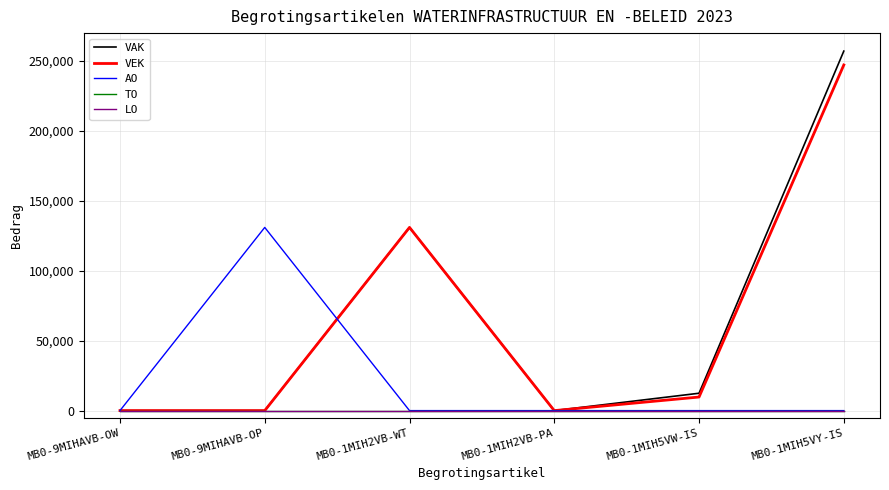

What position from the right is MB0-1MIH5VW-IS?

2